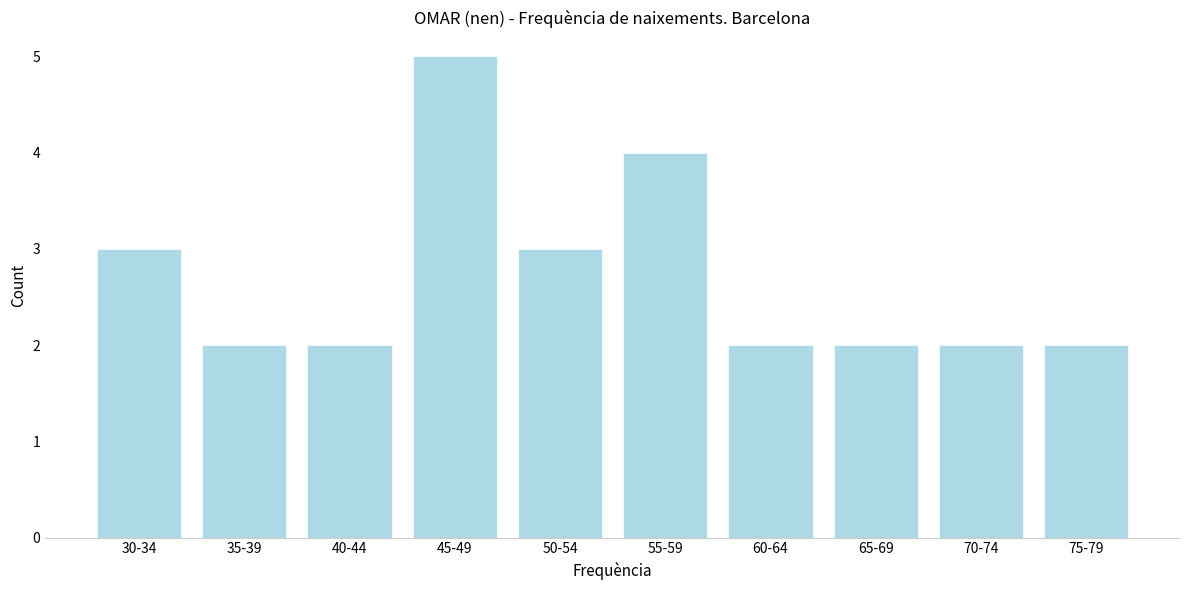

Reading left to right, transcribe all the data shown in this chart.

3	2	2	5	3	4	2	2	2	2